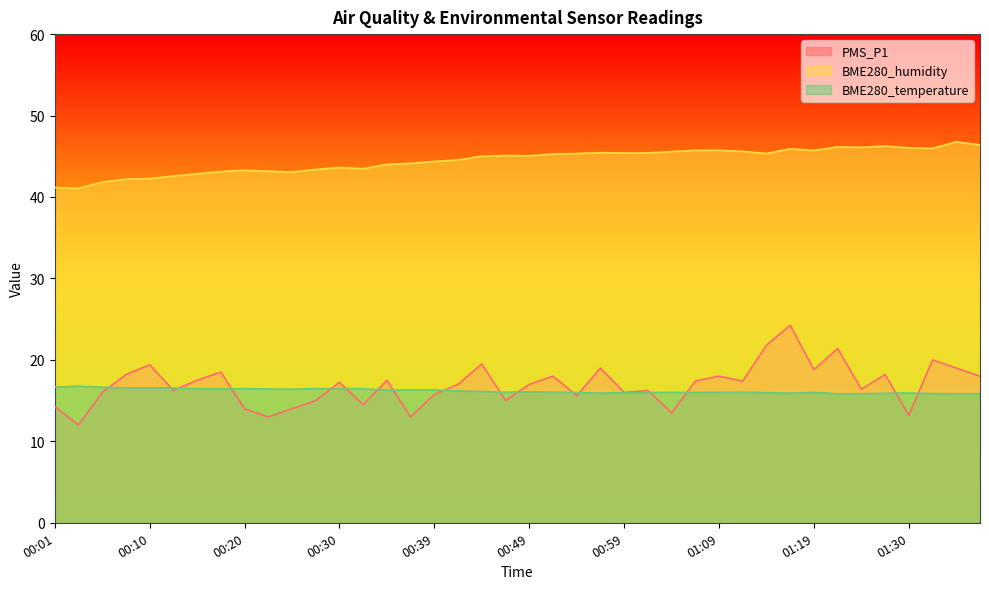

Between 00:32 and 00:47, which series saw the biggest shift?

BME280_humidity